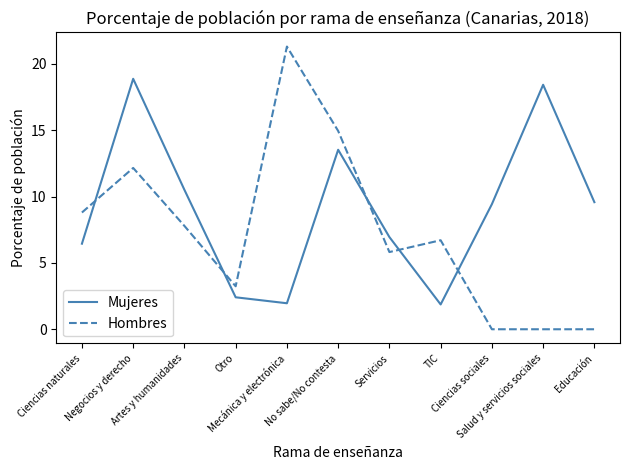

Rank the series by their maximum value, from lowest to highest.

Mujeres, Hombres